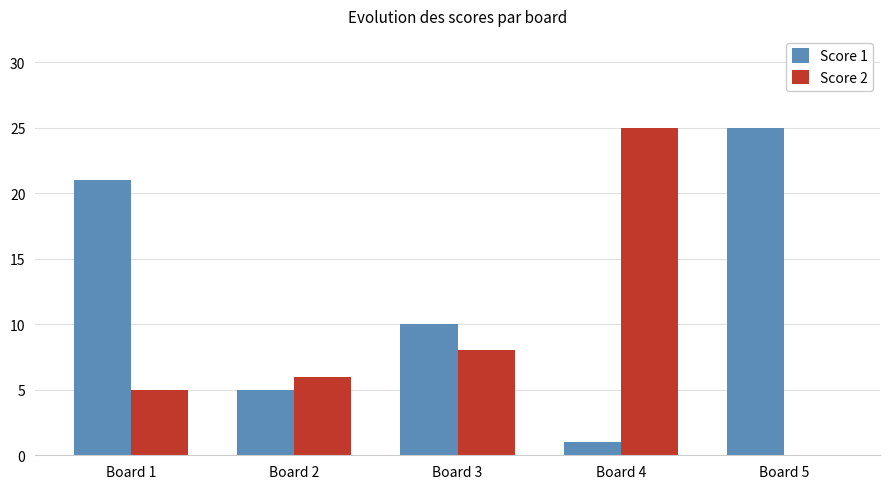

What is the maximum value for Score 2?

25